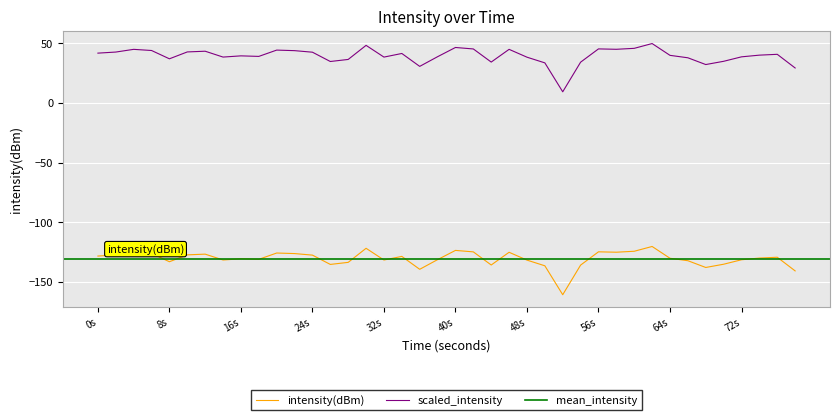

Does the chart display data point markers on the line(s)?

No